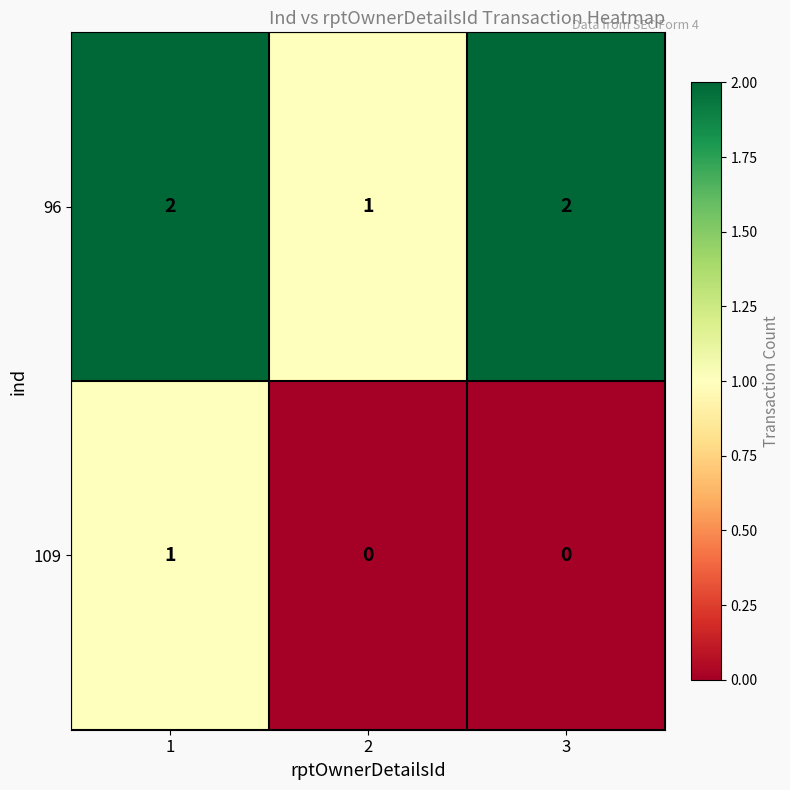

What is the sum of all 96 values?

5